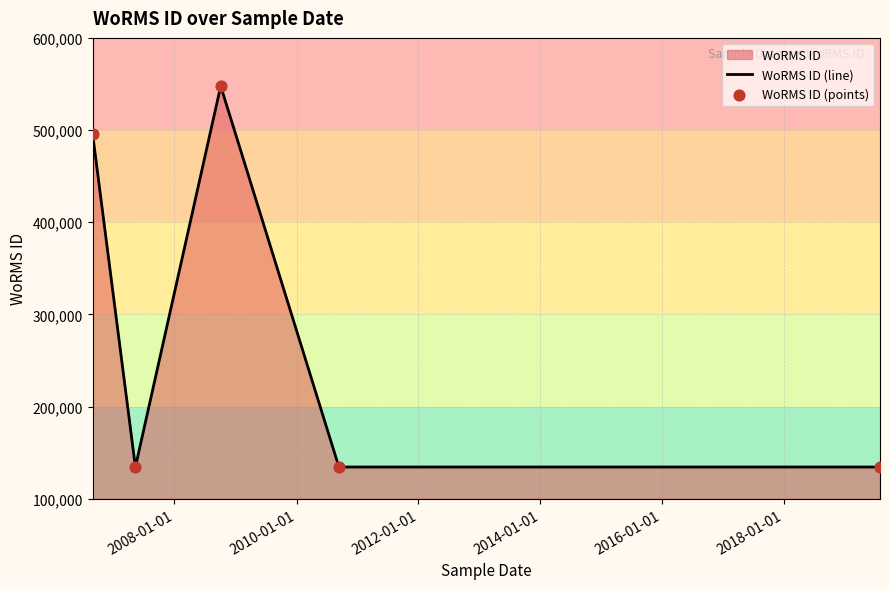

Which series reaches the maximum Y coordinate?

WoRMS ID (line)